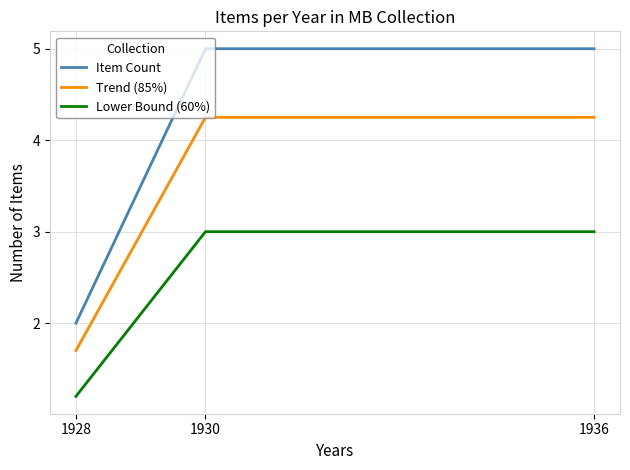

What is the greatest value displayed?

5.0